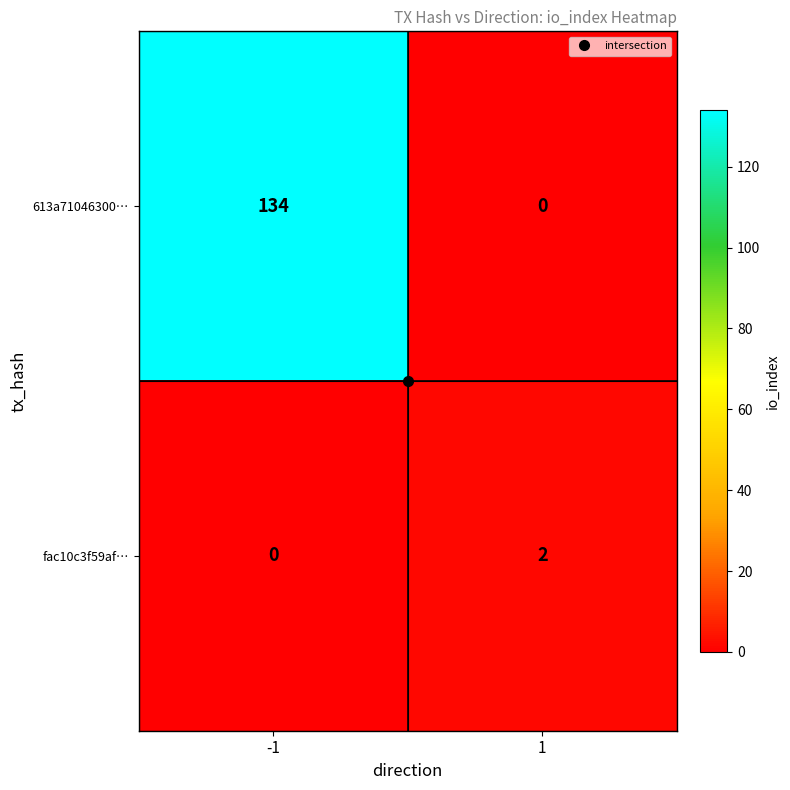

Which series has the largest total across all categories?

613a71046300…